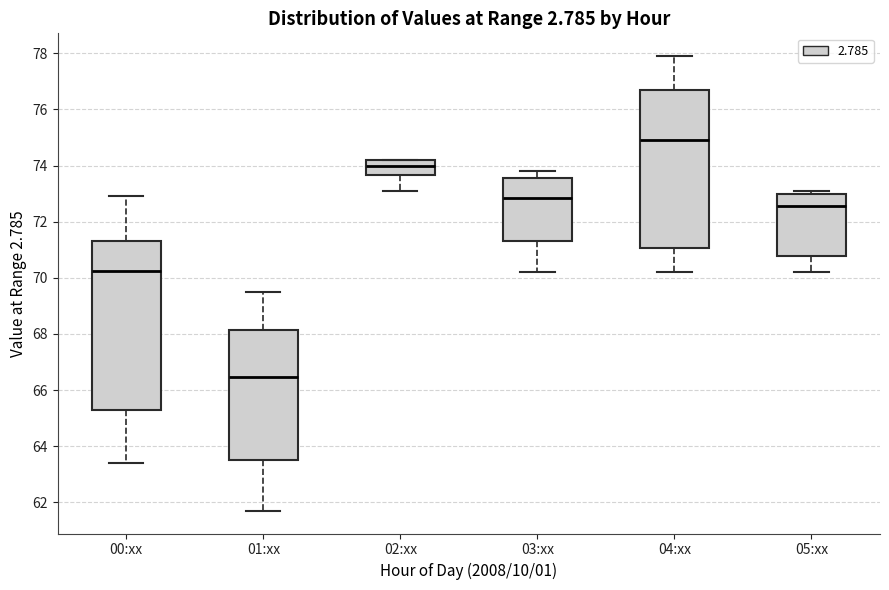

Reading left to right, transcribe this box plot: for each box, give where its median line is, the range the box spans, and where its two whiskers end, as read against the y-axis. The values are not printed on the chart, so give them approximately, as read against the axis.

00:xx: median 70.2, box 65.4 to 71.4, whiskers 63.4 to 73.0
01:xx: median 66.4, box 63.6 to 68.2, whiskers 61.8 to 69.6
02:xx: median 74.0, box 73.6 to 74.2, whiskers 73.2 to 74.2
03:xx: median 72.8, box 71.4 to 73.6, whiskers 70.2 to 73.8
04:xx: median 75.0, box 71.0 to 76.8, whiskers 70.2 to 78.0
05:xx: median 72.6, box 70.8 to 73.0, whiskers 70.2 to 73.2